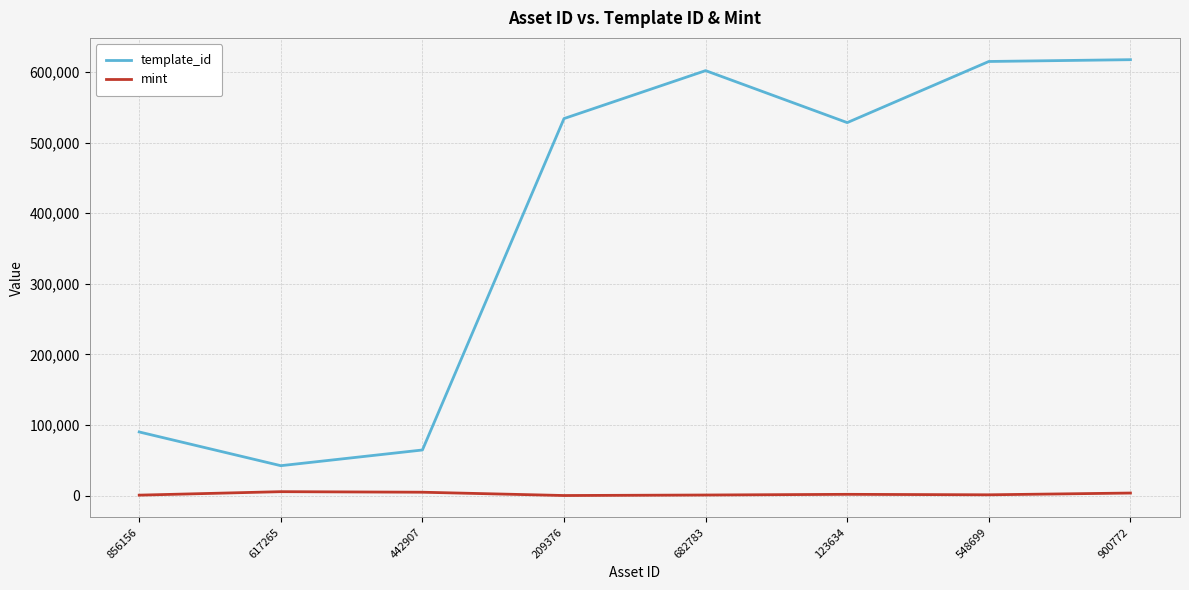

What are all the series names shown in the legend?

template_id, mint